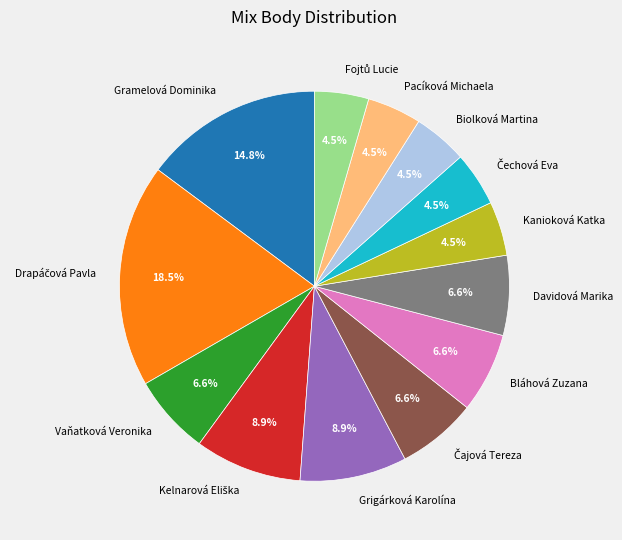

Count the number of slices in the pie.

13